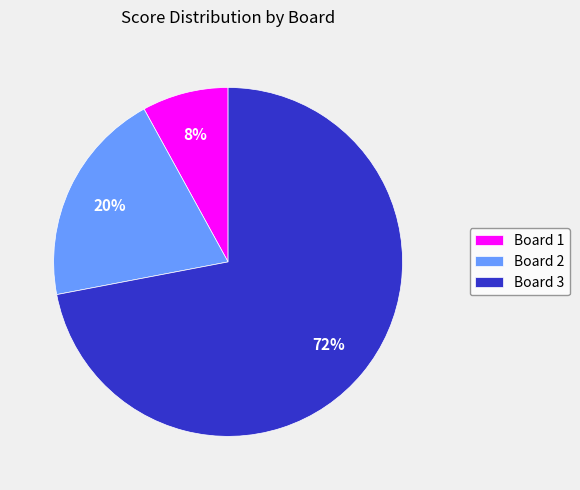

What is the largest slice in the pie chart?

Board 3